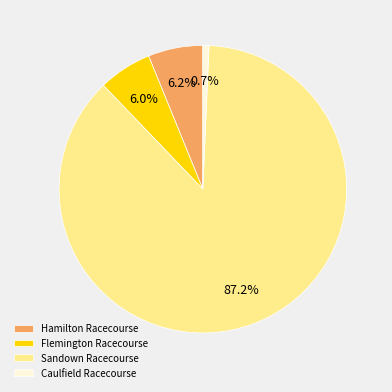

What is the ratio of the value at Hamilton Racecourse to the value at Flemington Racecourse?

1.0